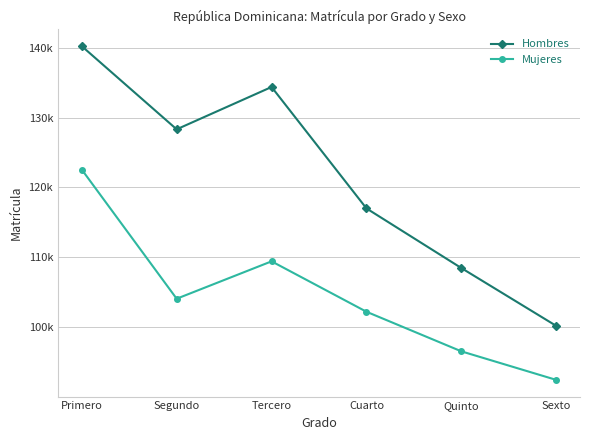

Is this an area chart (filled region under the line)?

No